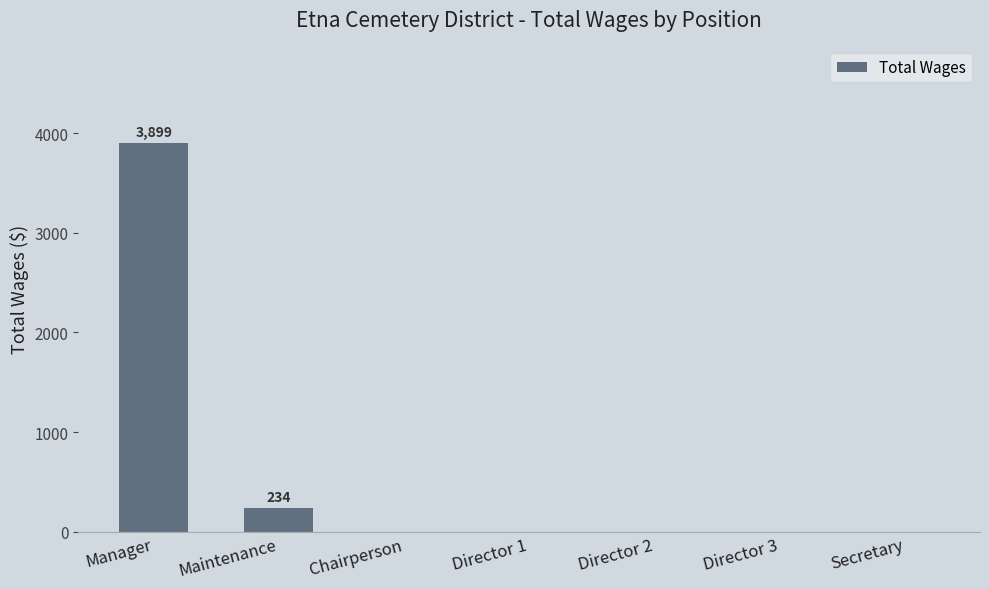

What is the change in value from Manager to Director 2?

-3899